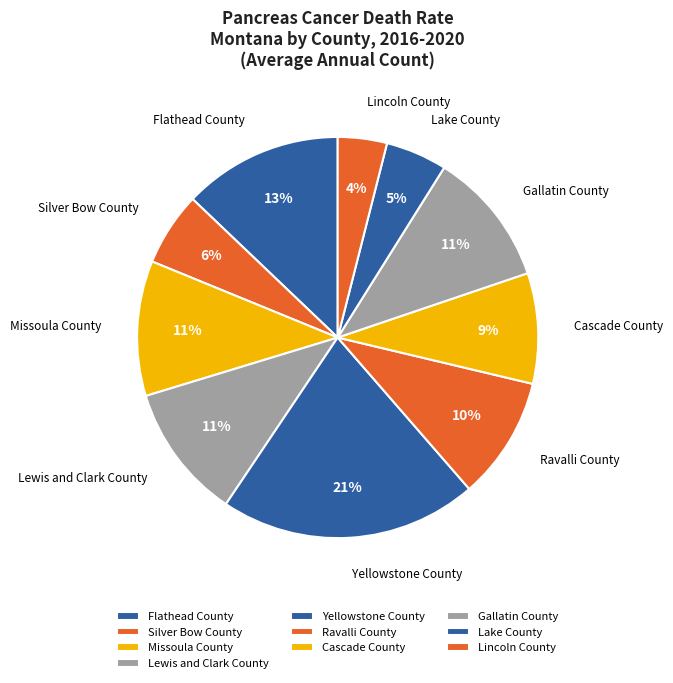

Is there a majority slice in this chart?

No